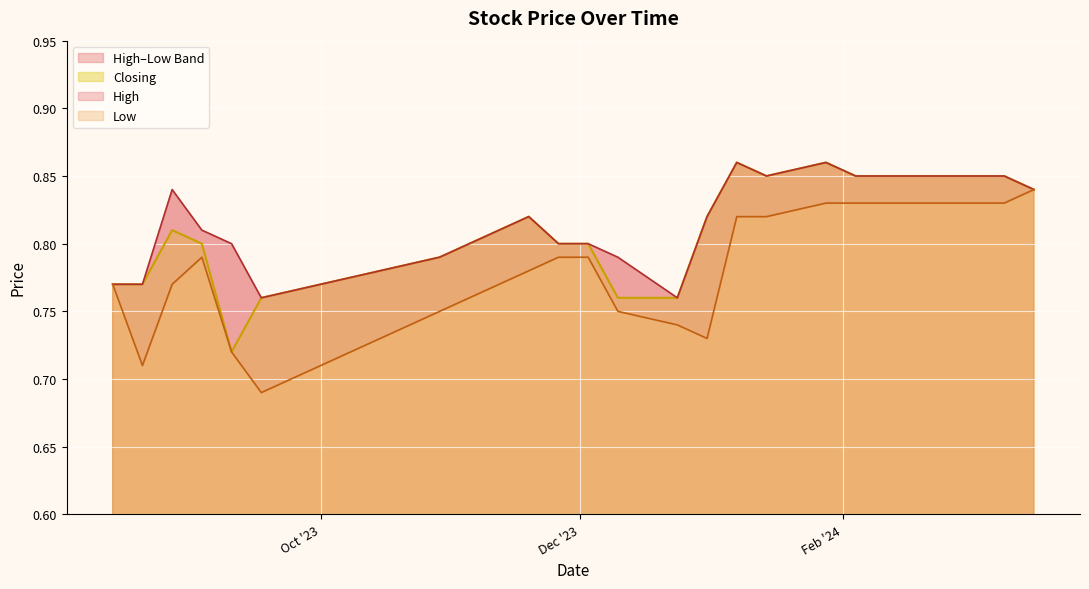

Between 0 and 17, which series saw the biggest shift?

Low